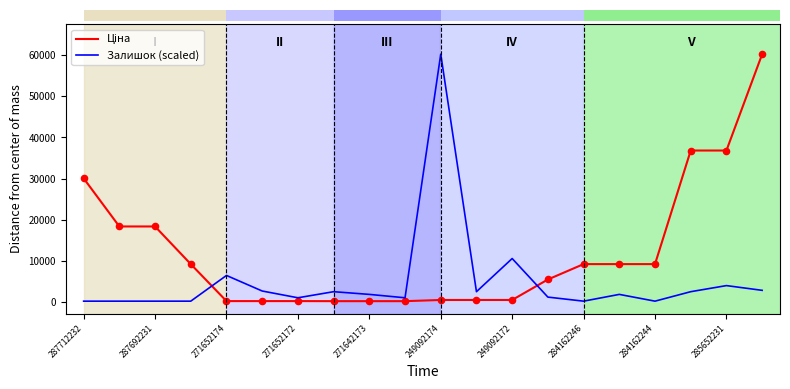

How many lines are shown in the chart?

2